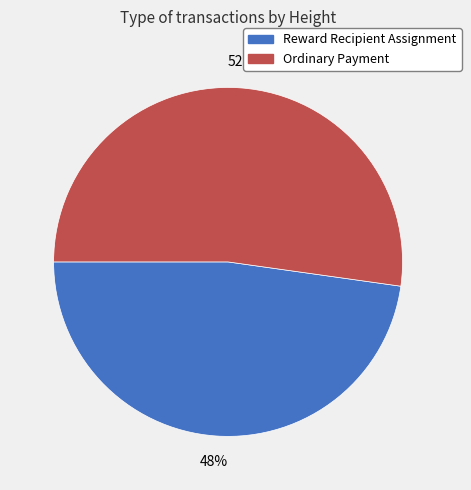

Does any single category account for the majority?

Yes